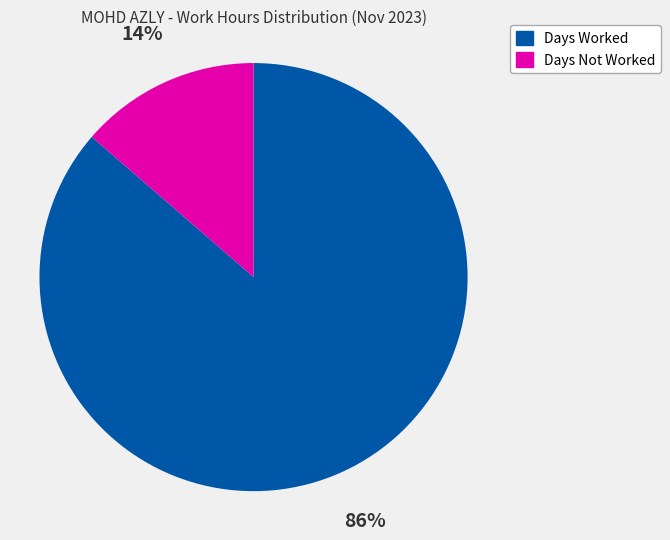

Is there a majority slice in this chart?

Yes